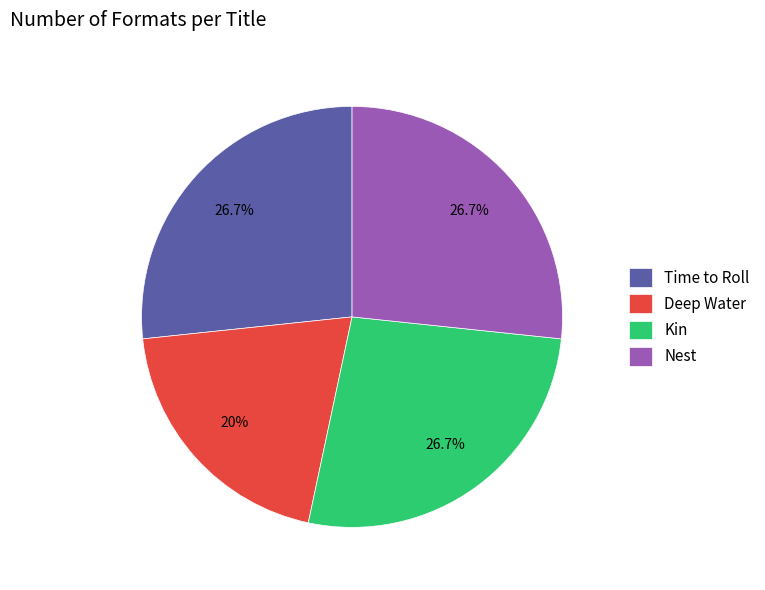

What is the total percentage of Kin and Time to Roll?

53.3%